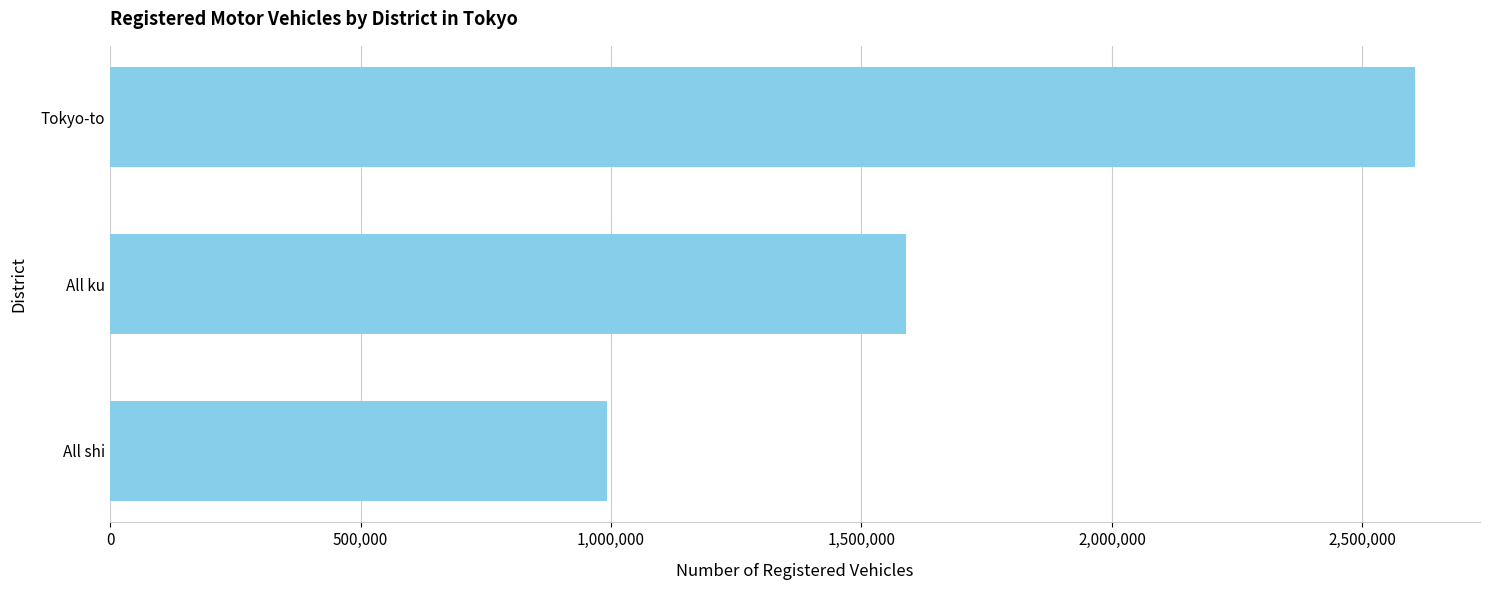

List the labels in order of value, largest first.

Tokyo-to, All ku, All shi